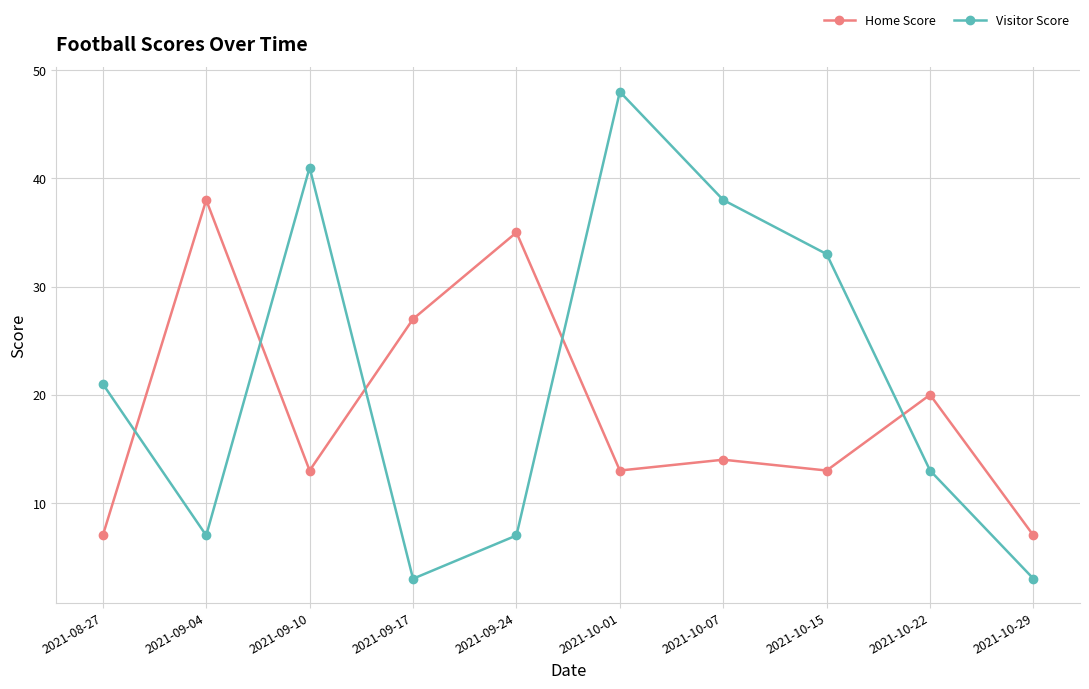

What is the average value of the Home Score series?

19